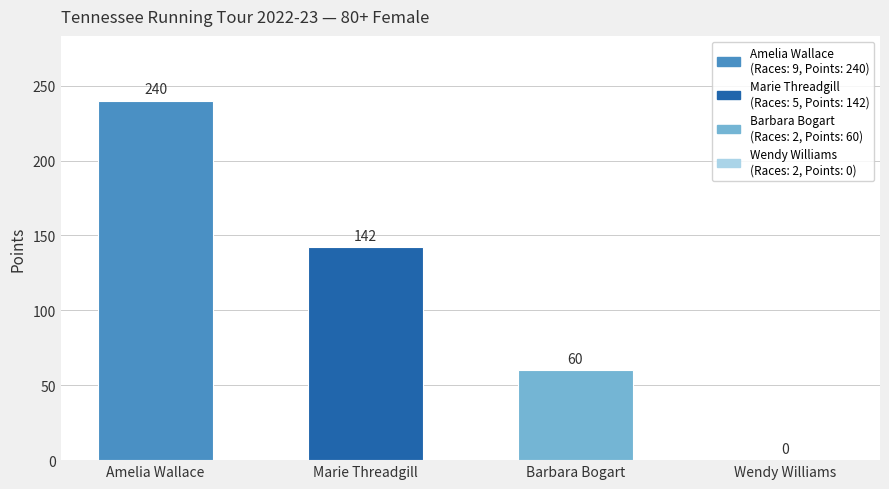

Reading right to left, list all the values displayed in this chart.

0	60	142	240